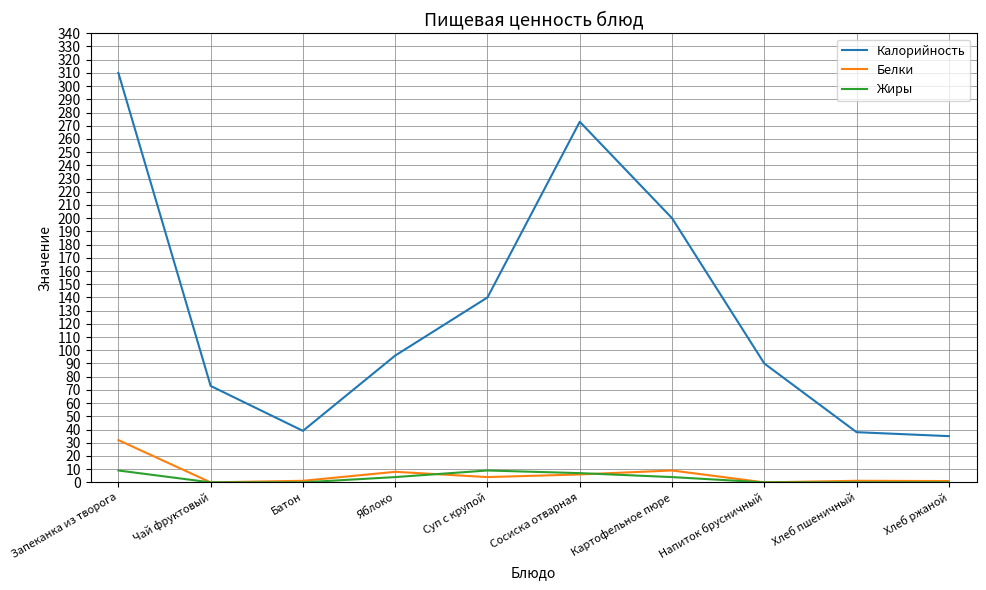

True or false: Белки has more than 1 interior local peaks.

True